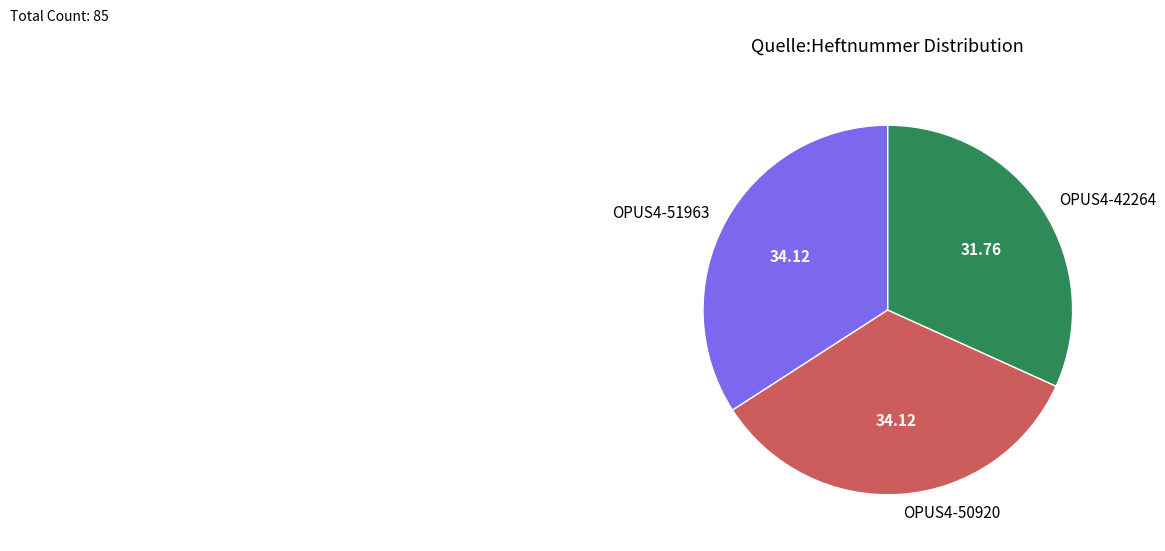

Does any single category account for the majority?

No